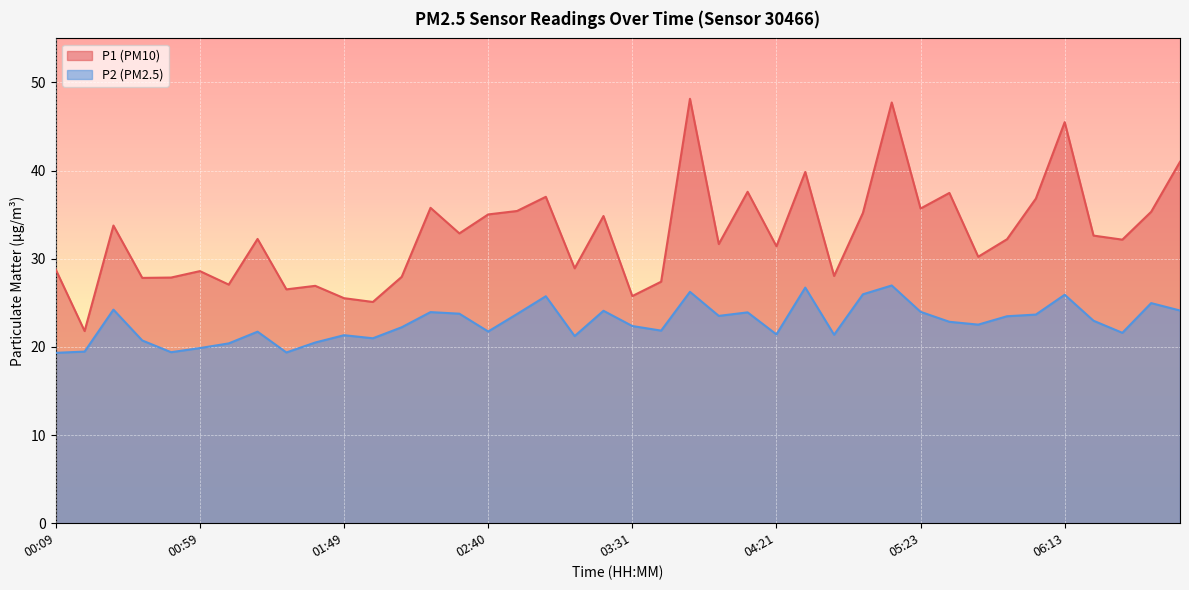

Which series has the largest range (max minus min)?

P1 (PM10)